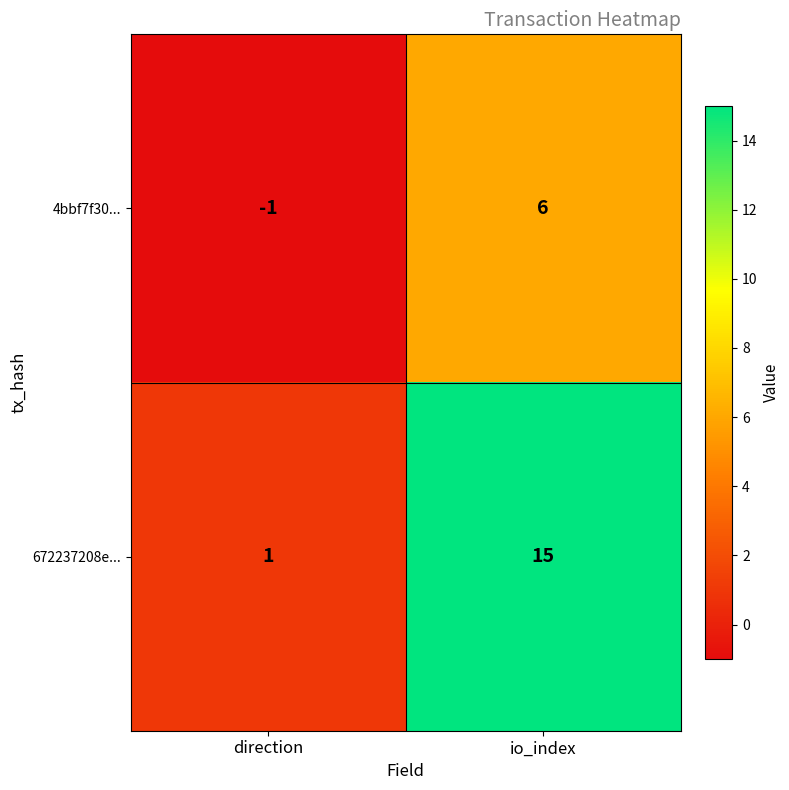

What is the total value across all series at io_index?

21